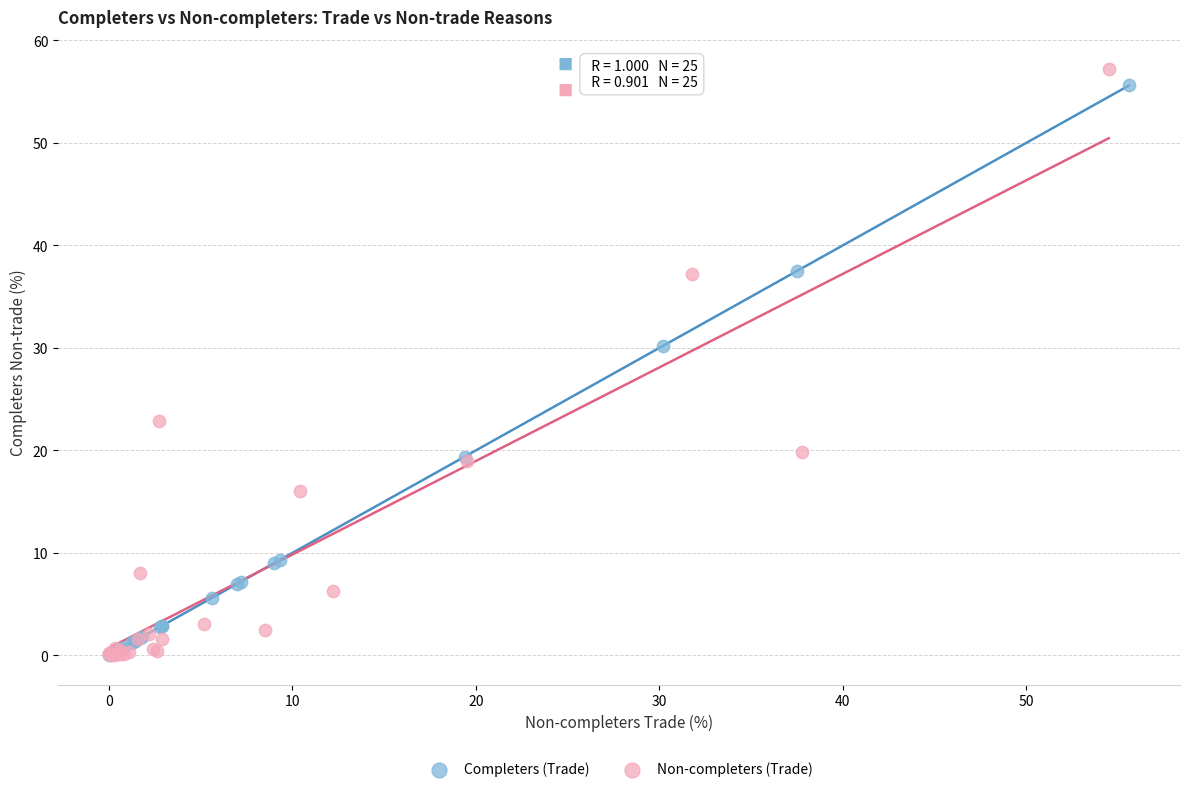

What are all the series names shown in the legend?

Completers (Trade), Non-completers (Trade)